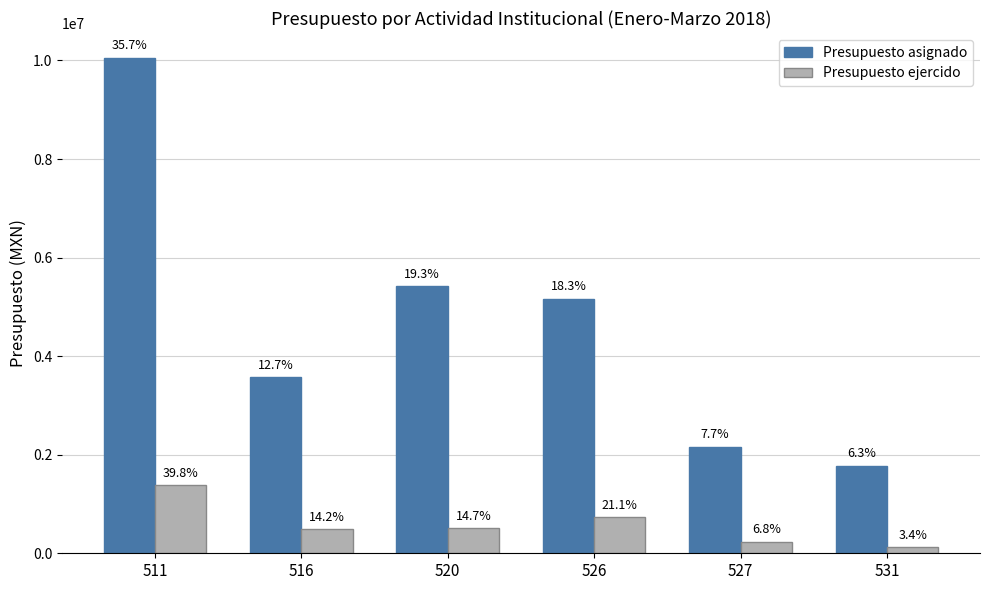

What are all the series names shown in the legend?

Presupuesto asignado, Presupuesto ejercido